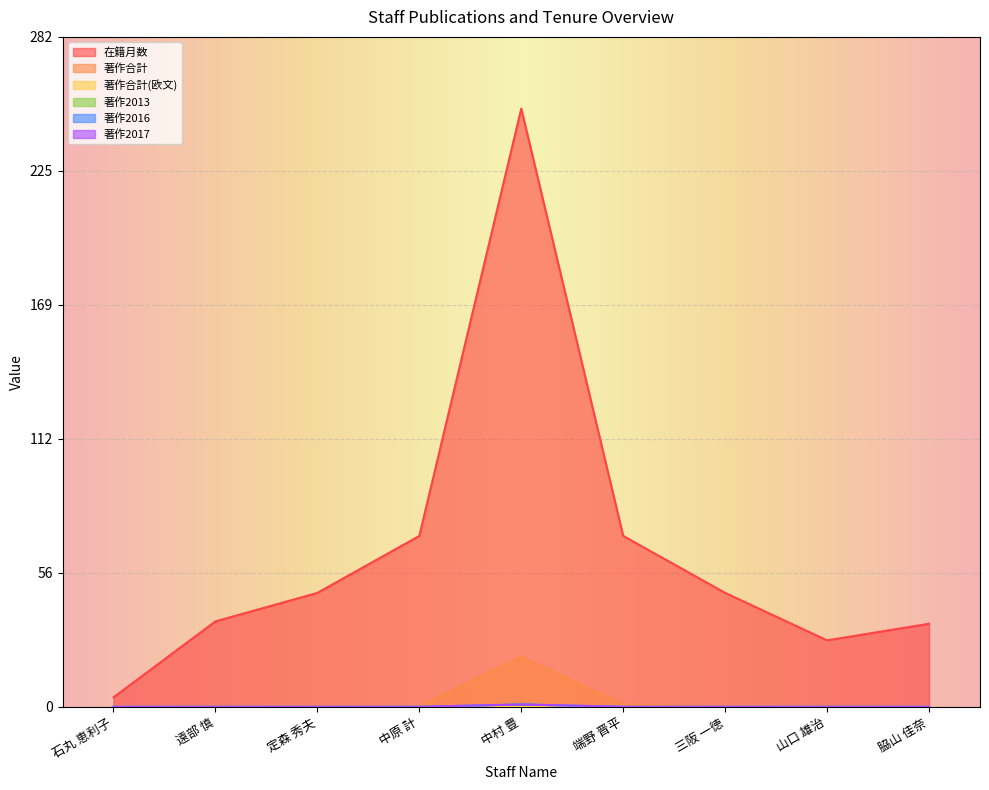

At how many categories does at least one series exceed 33?

7